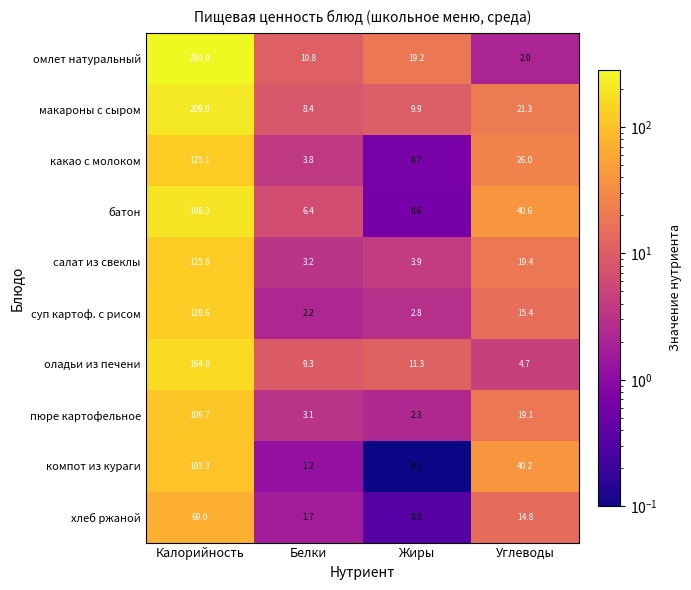

How many data points in макароны с сыром are less than 21?

2